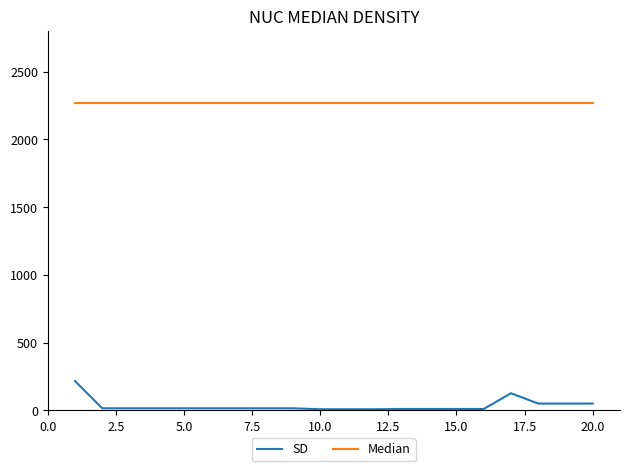

What is the minimum value shown in the chart?

8